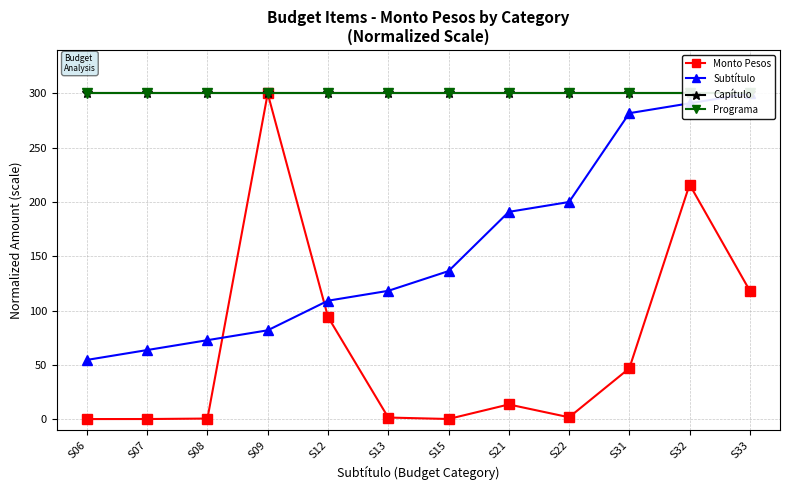

What is the difference between the highest and lowest values at S12?

205.9